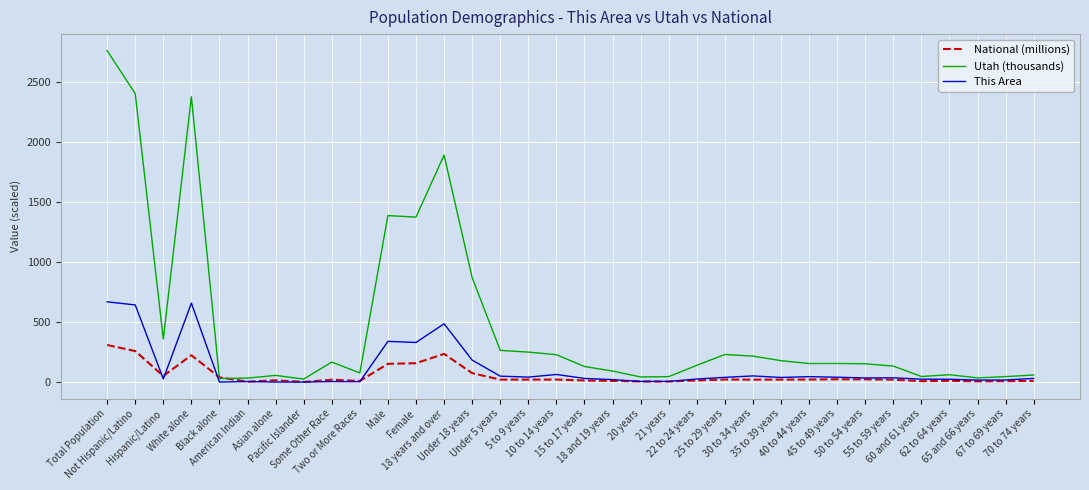

Which series has the largest total across all categories?

Utah (thousands)